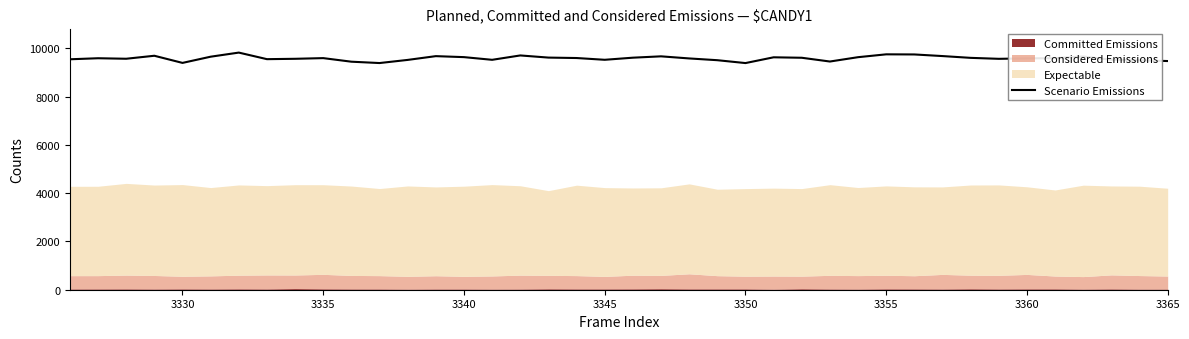

Where is the first local maximum?

3330